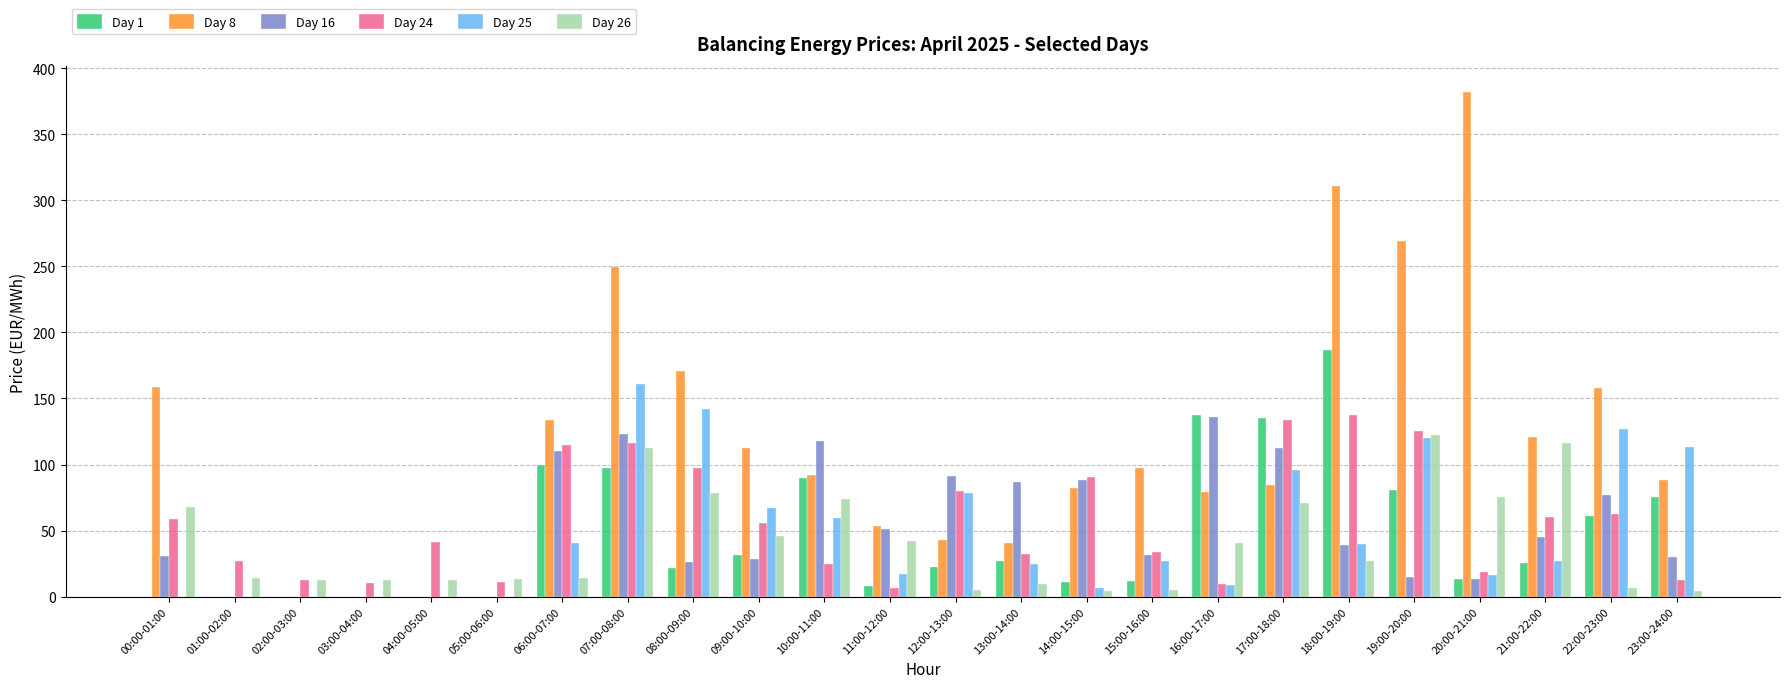

What are all the series names shown in the legend?

Day 1, Day 8, Day 16, Day 24, Day 25, Day 26